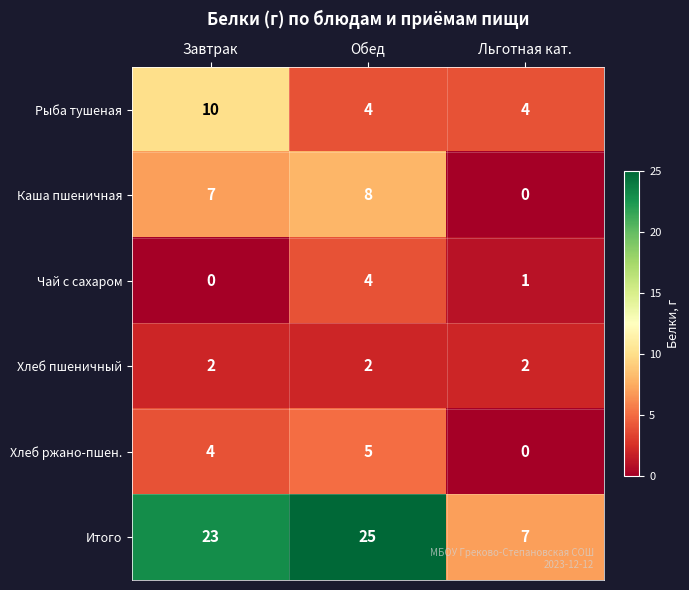

Is it true that Чай с сахаром equals 0 at Льготная кат.?

False